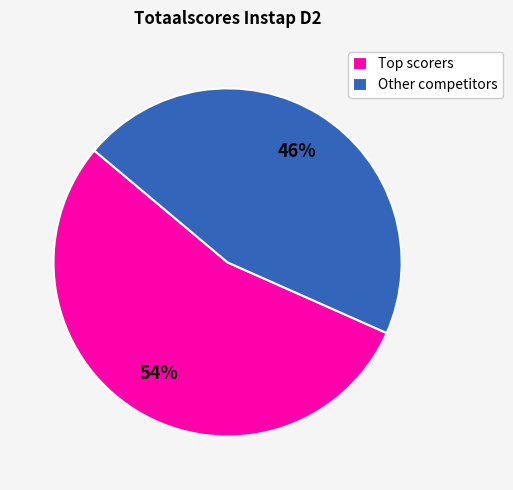

To the nearest percent, what is the average slice percentage?

50%